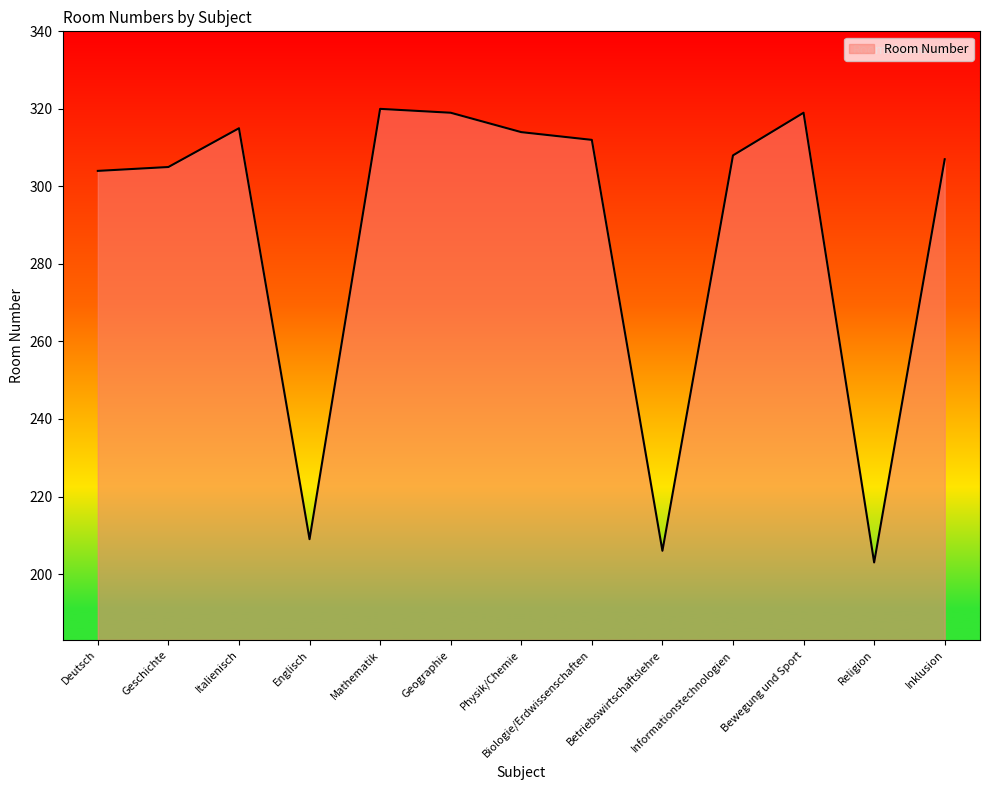

The value at Betriebswirtschaftslehre is 206. True or false?

True